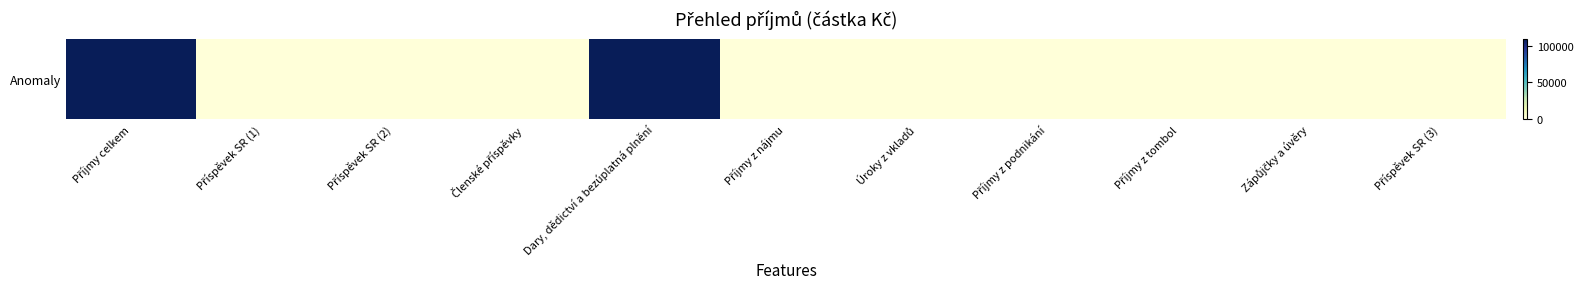

What is the sum of all values?

218480